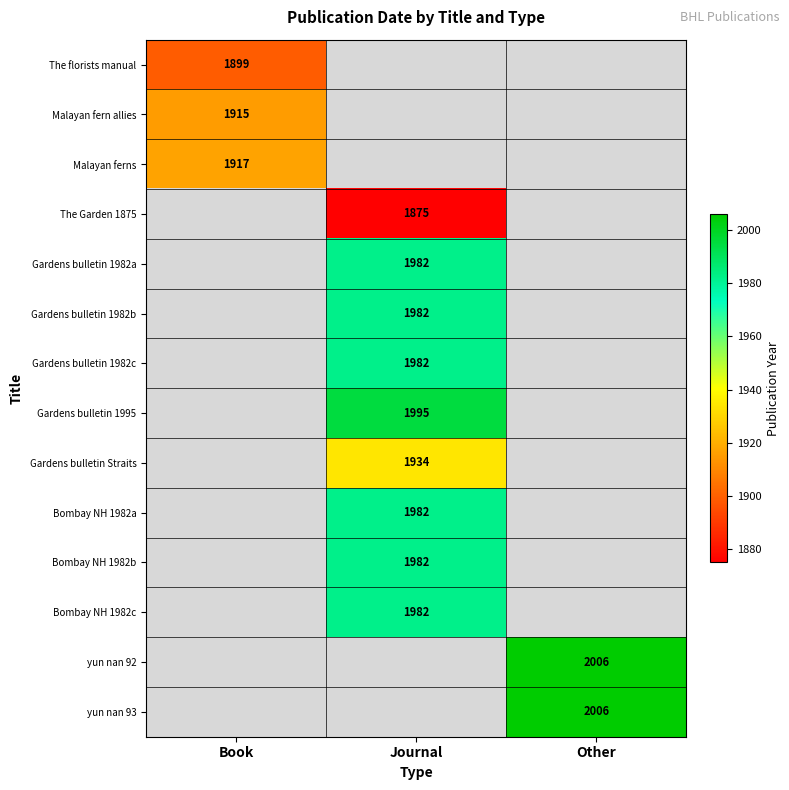

The value of Gardens bulletin Straits at Journal is 1934. True or false?

True